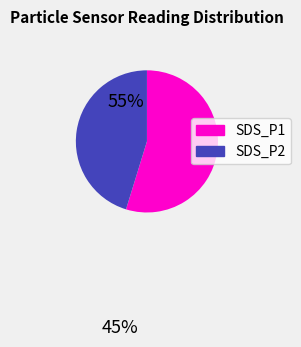

The SDS_P2 slice represents 57% of the pie. True or false?

False